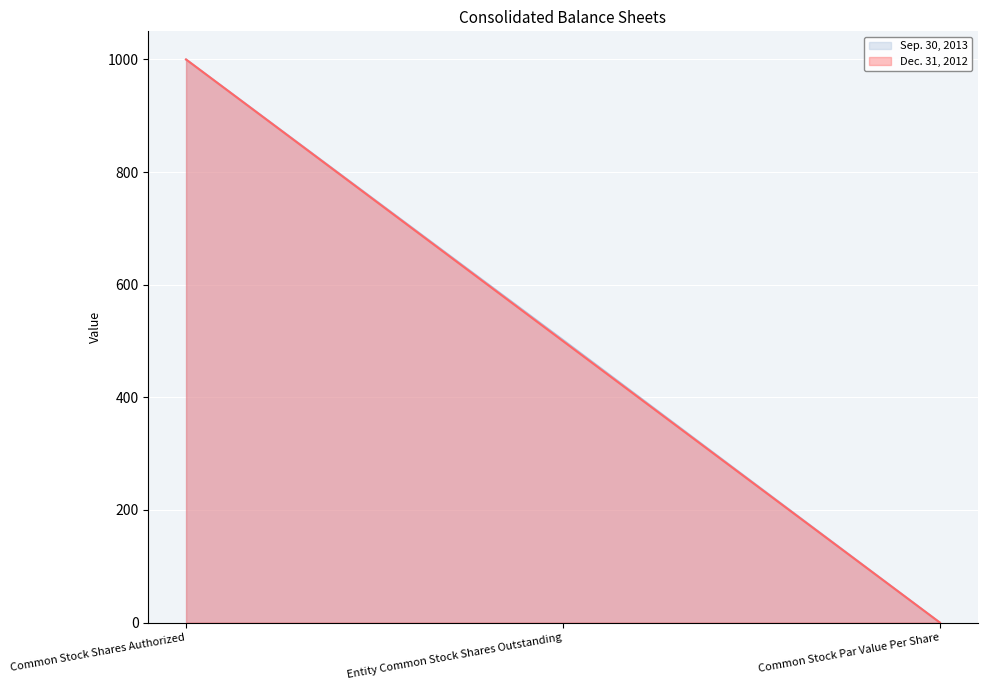

Where is Sep. 30, 2013 nearest to the value 500?

Entity Common Stock Shares Outstanding